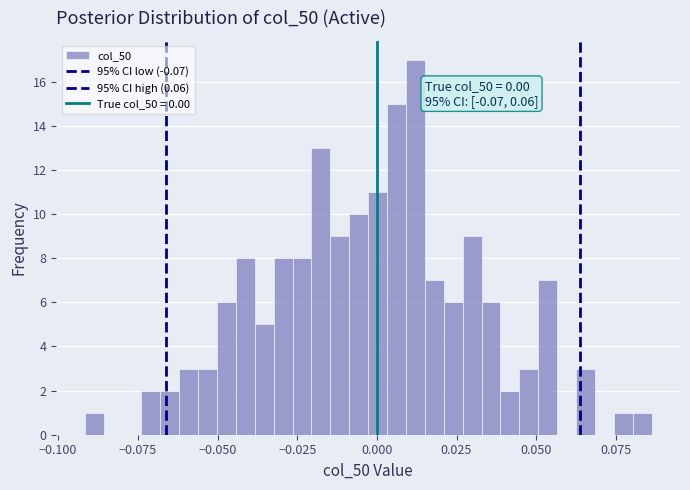

Read against the x-axis, roughly where is the centre of the tallest bar?

0.010